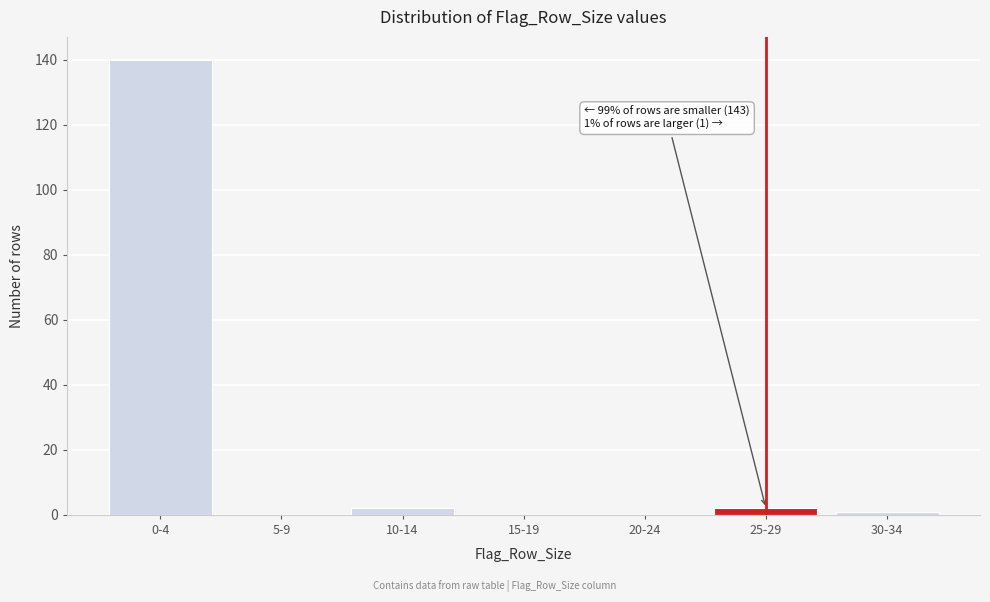

Reading right to left, extract all data points from this chart.

30-34=1	25-29=2	20-24=0	15-19=0	10-14=2	5-9=0	0-4=140